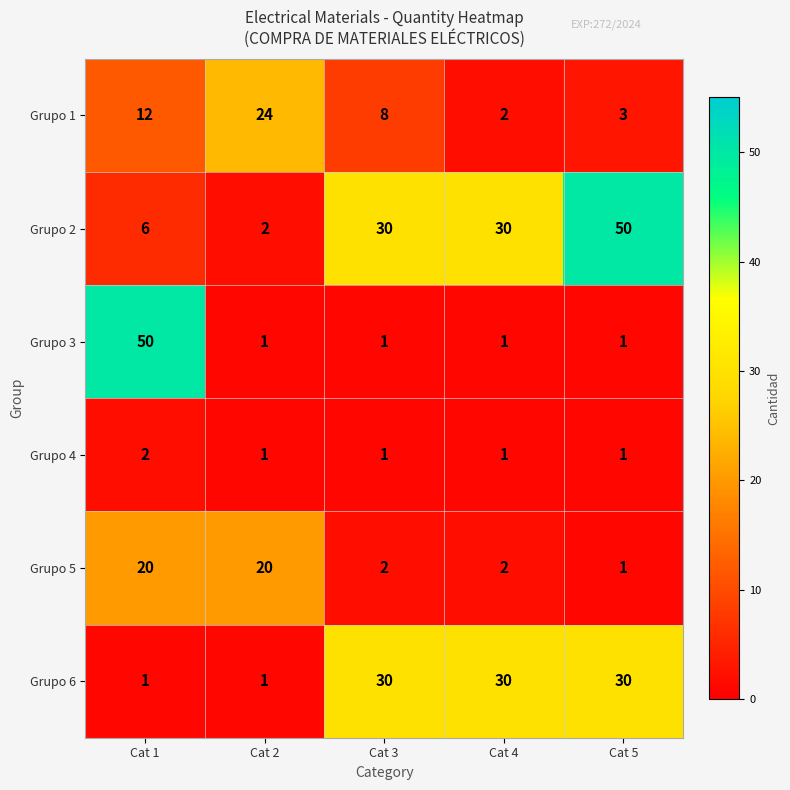

How many categories are shown in the chart?

5